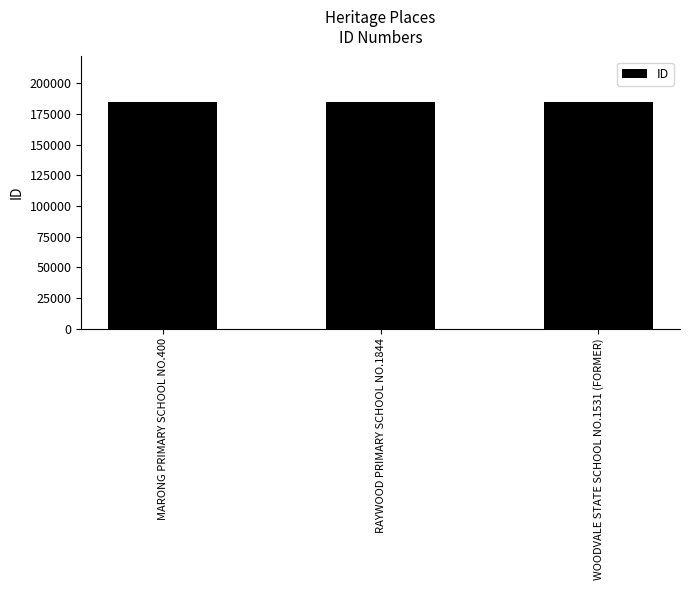

True or false: the data shows 184943 at RAYWOOD PRIMARY SCHOOL NO.1844.

True